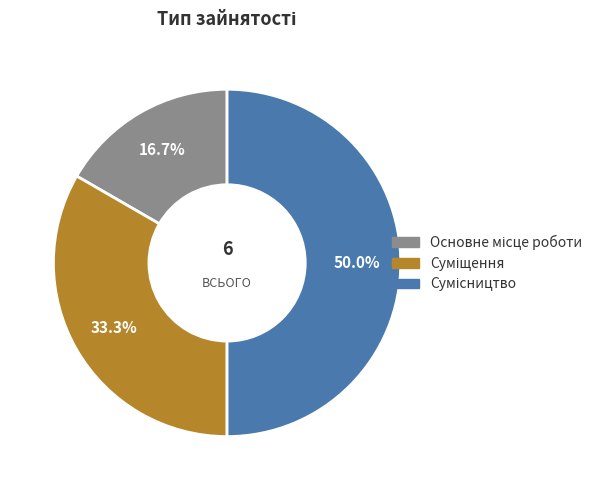

How many slices are in this pie chart?

3